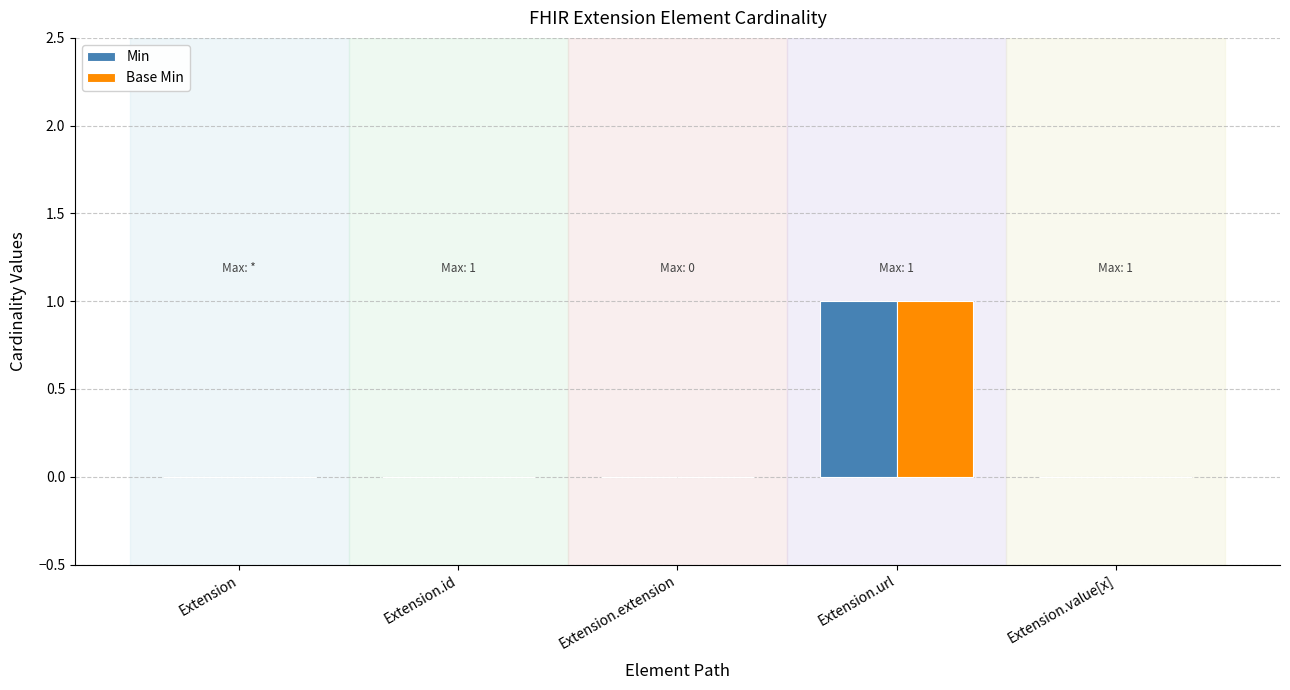

The value of Base Min at Extension.id is 1. True or false?

False